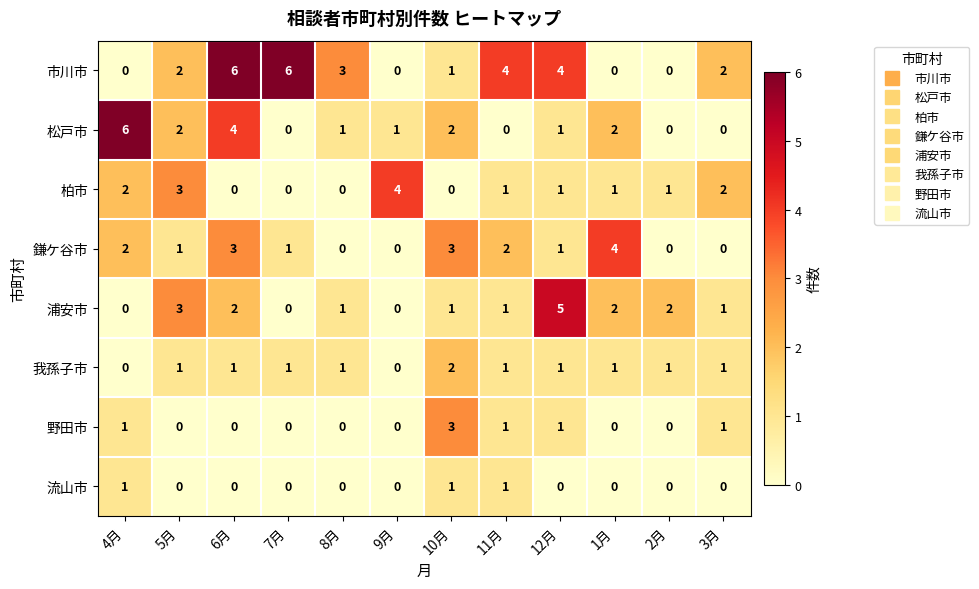

How many distinct data groups are displayed?

8